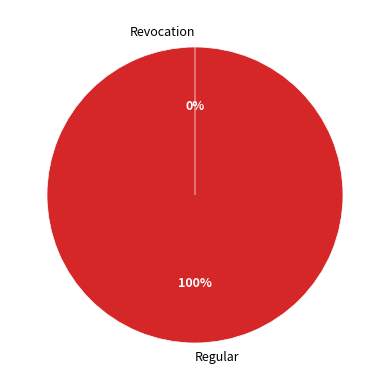

To the nearest percent, what is the difference between the Regular and Revocation slice percentages?

100%